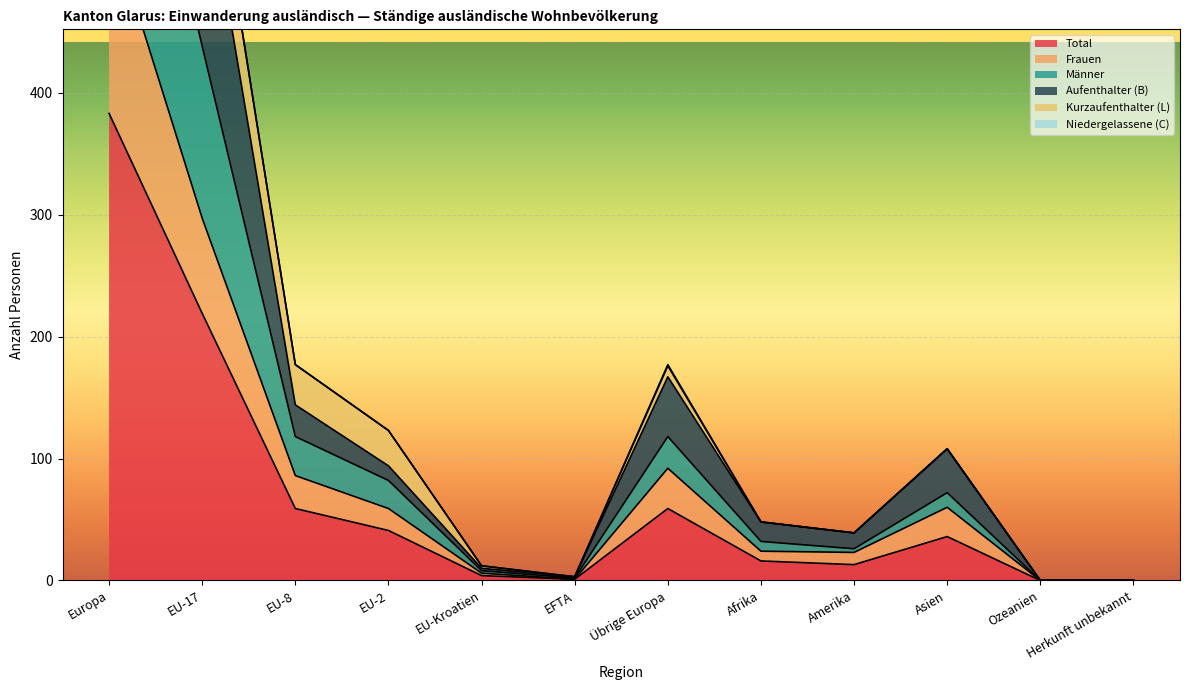

At which label does Total reach its peak?

Europa